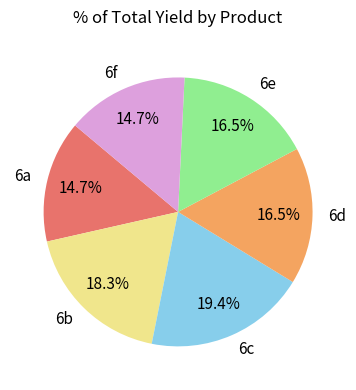

To the nearest percent, what portion does 6c represent?

19%